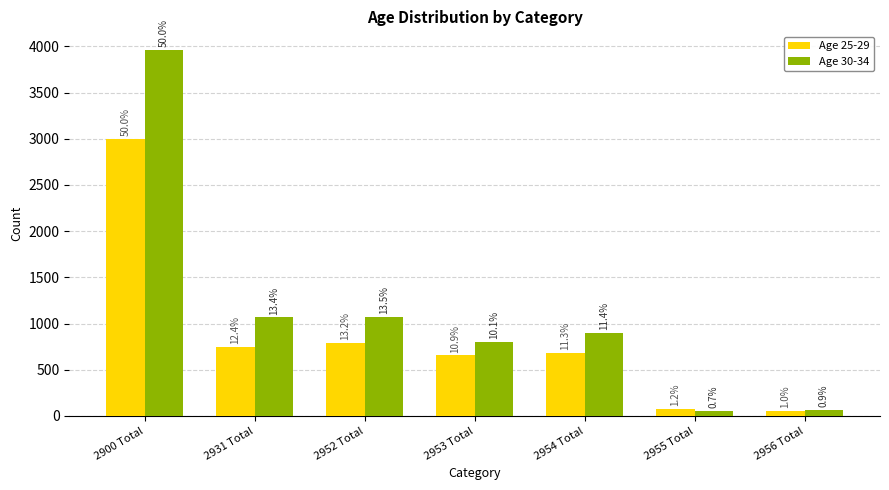

How many bars are there in each group?

2